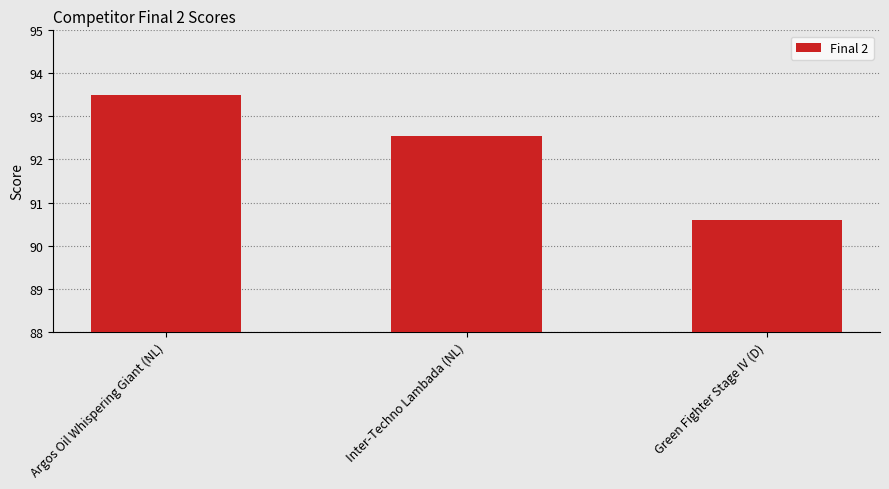

What is the average value?

92.2